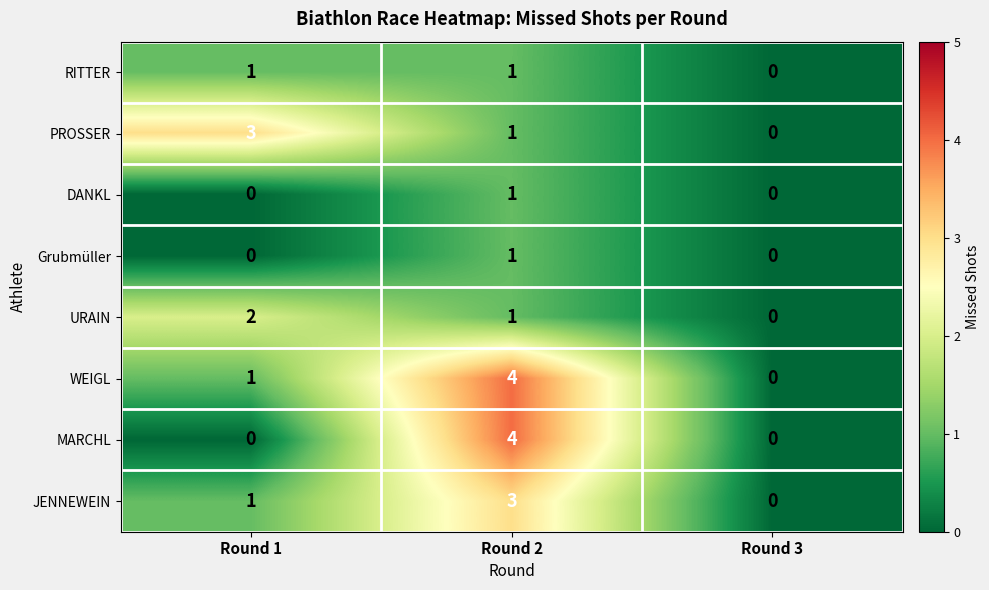

What is the difference between the maximum and minimum values in the WEIGL series?

4